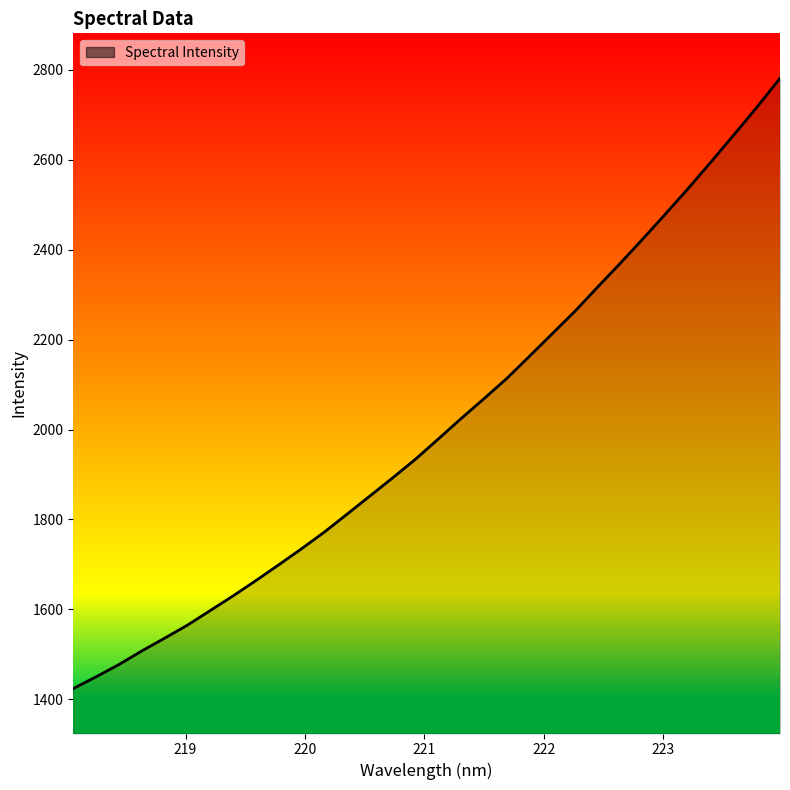

What is the smallest value displayed?

1424.0